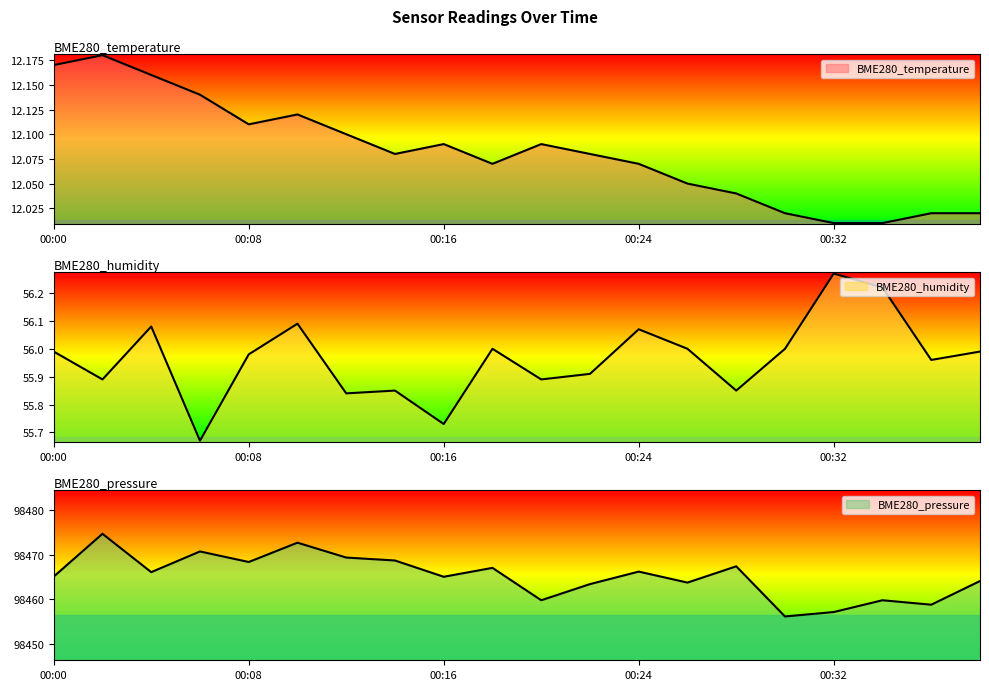

What is the maximum value for BME280_temperature?

12.2